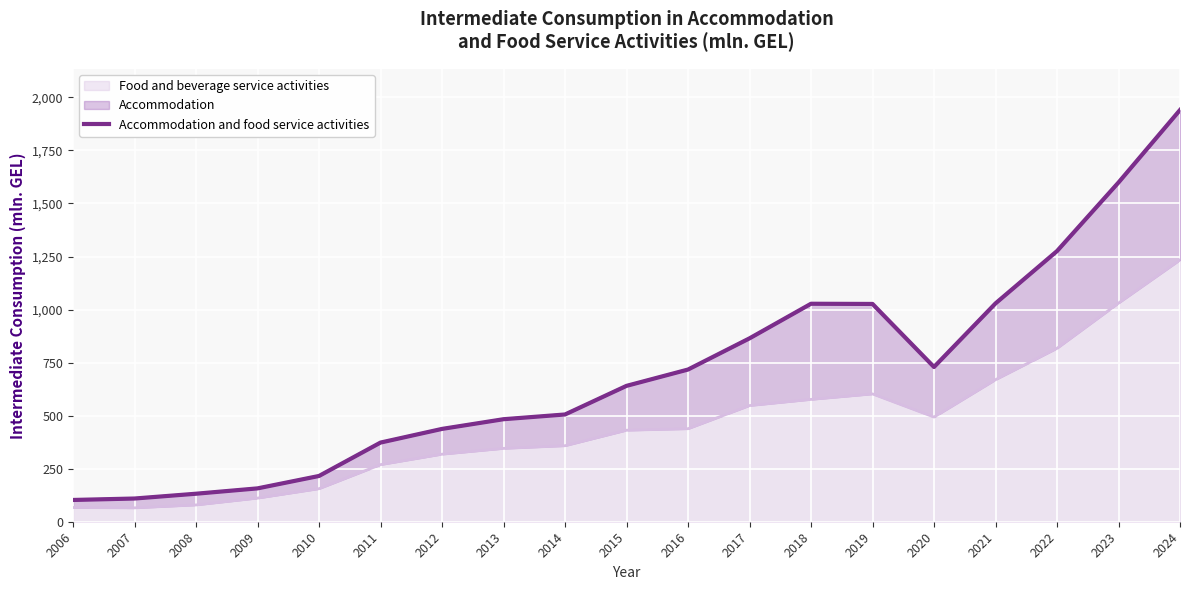

True or false: the data has more than 0 interior local peaks.

True